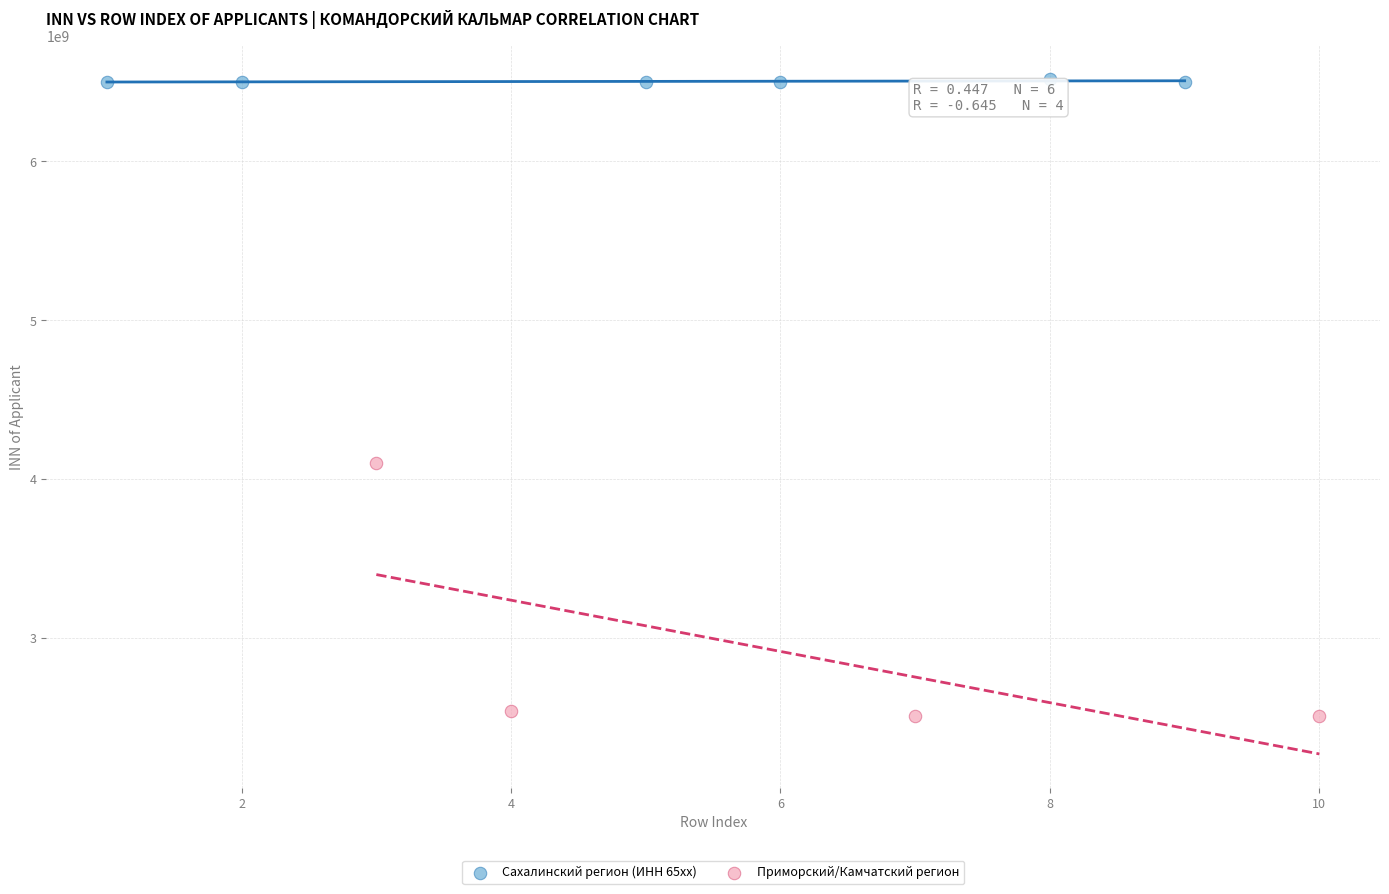

Which series reaches the maximum Y coordinate?

Сахалинский регион (ИНН 65xx)